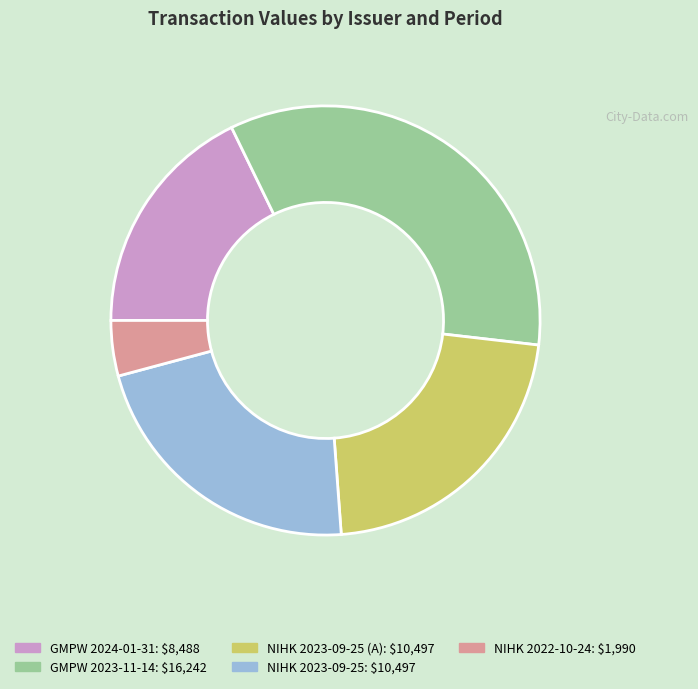

Does any single category account for the majority?

No